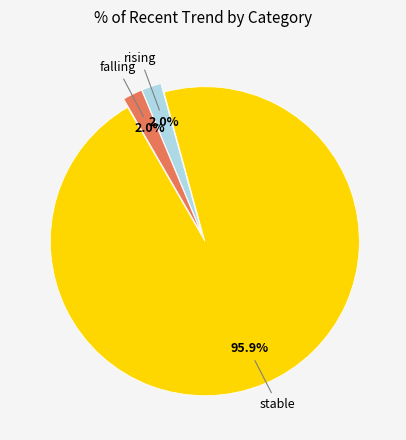

Which has a higher value, stable or falling?

stable